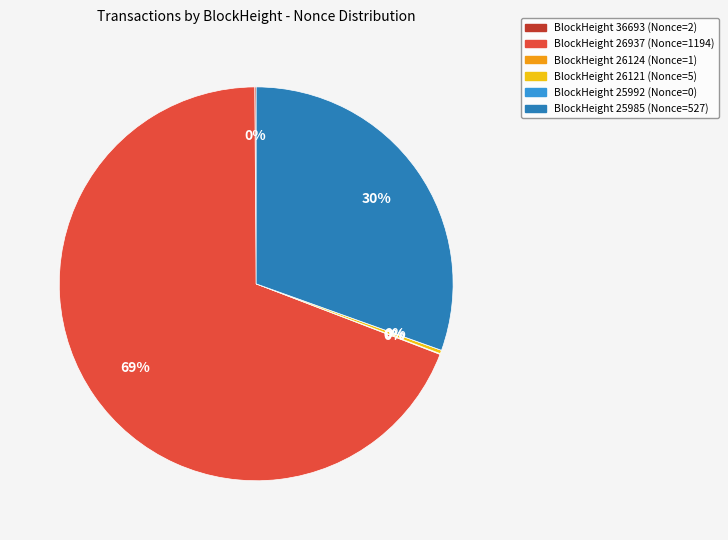

Approximately how many times larger is the value at 26937 compared to 26121?

238.8